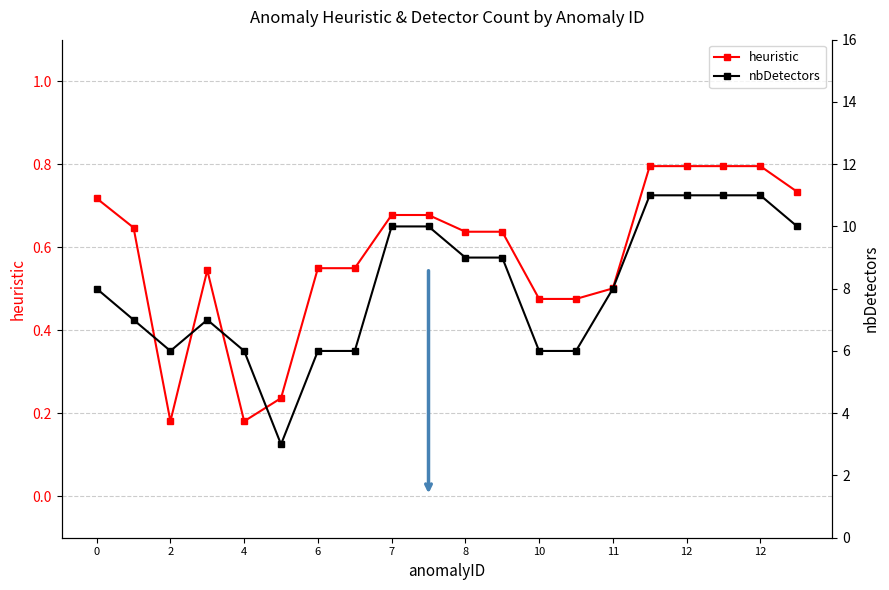

What is the greatest value displayed?

11.0